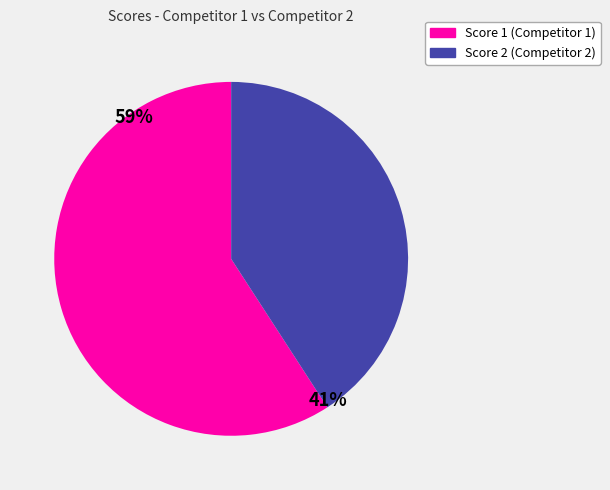

Is there a majority slice in this chart?

Yes